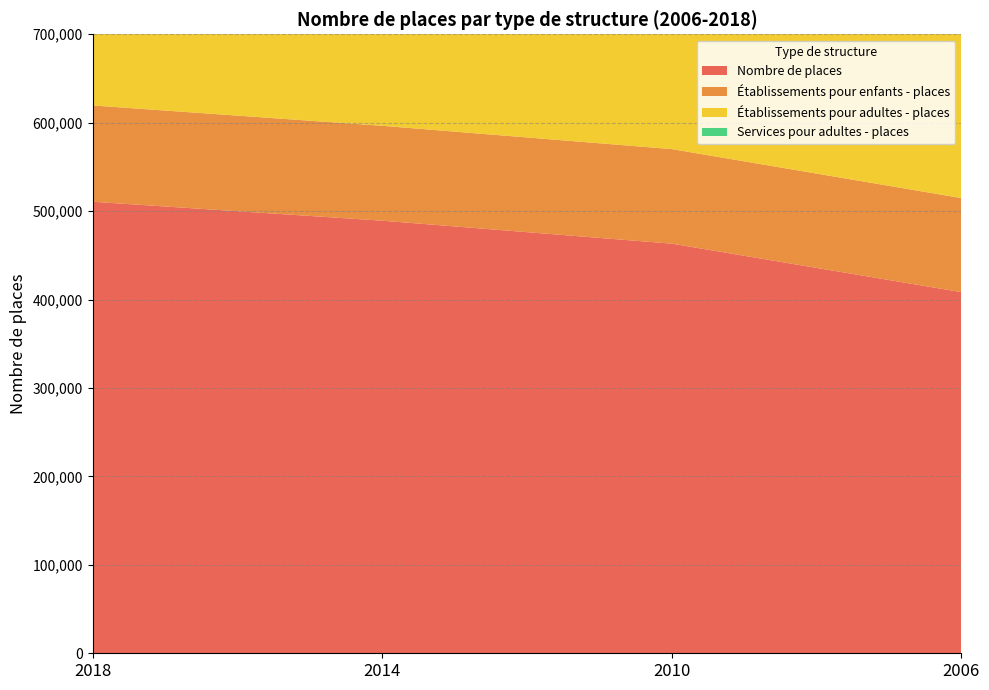

Reading left to right, transcribe all the data shown in this chart.

Nombre de places: 510620	489200	463240	408380
Établissements pour enfants - places: 108900	107310	106920	106390
Établissements pour adultes - places: 290240	281620	267320	241520
Services pour adultes - places: 55640	50100	45450	27120